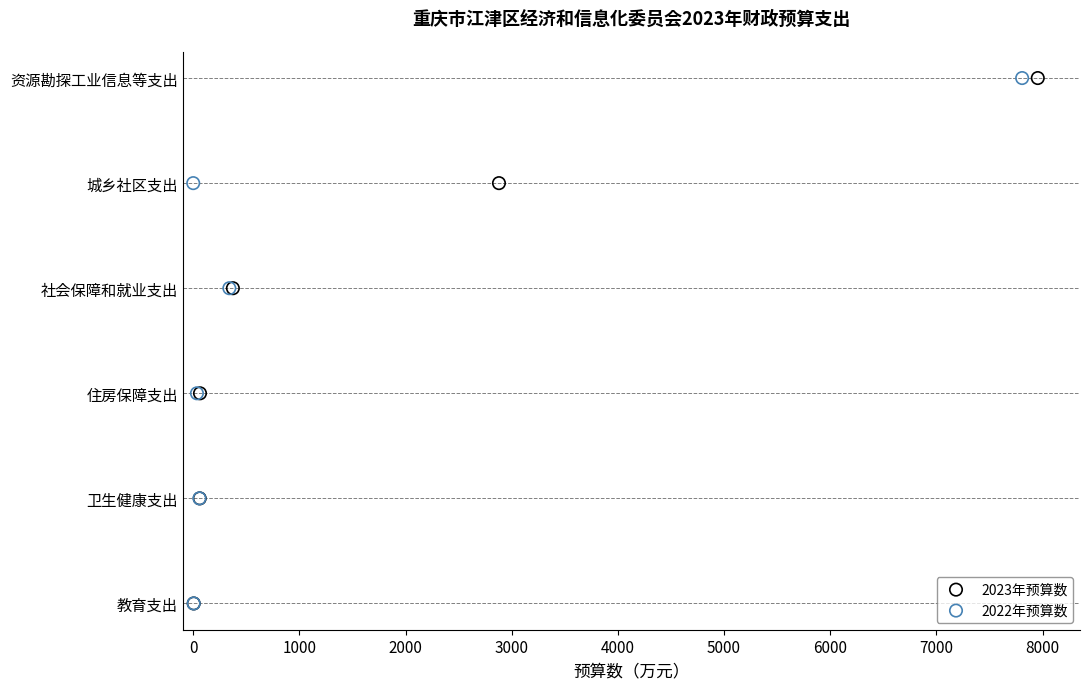

Which series contains the highest Y value?

2023年预算数